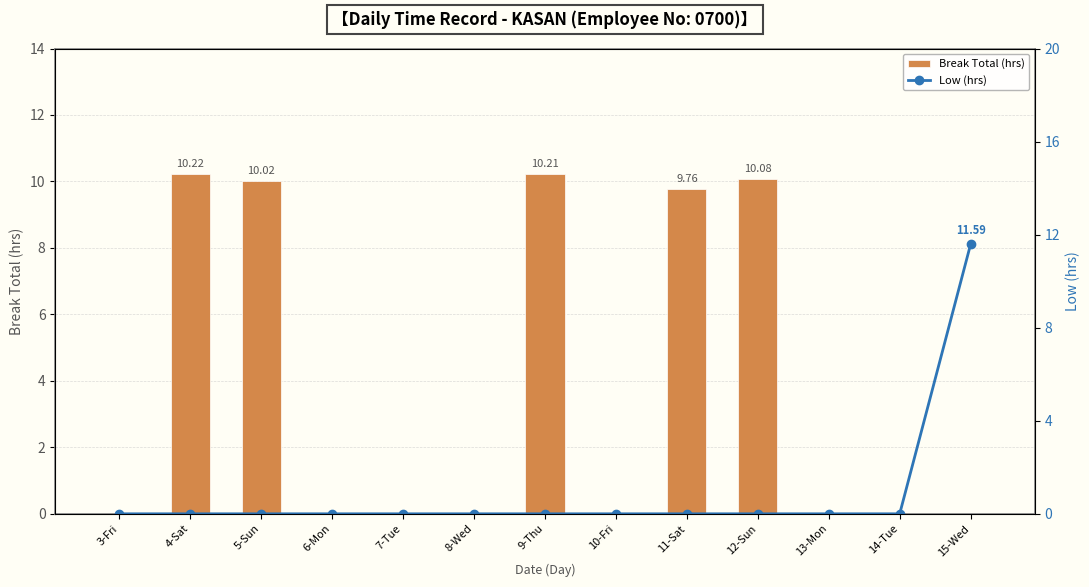

What is the label of the 10th bar from the right?

6-Mon